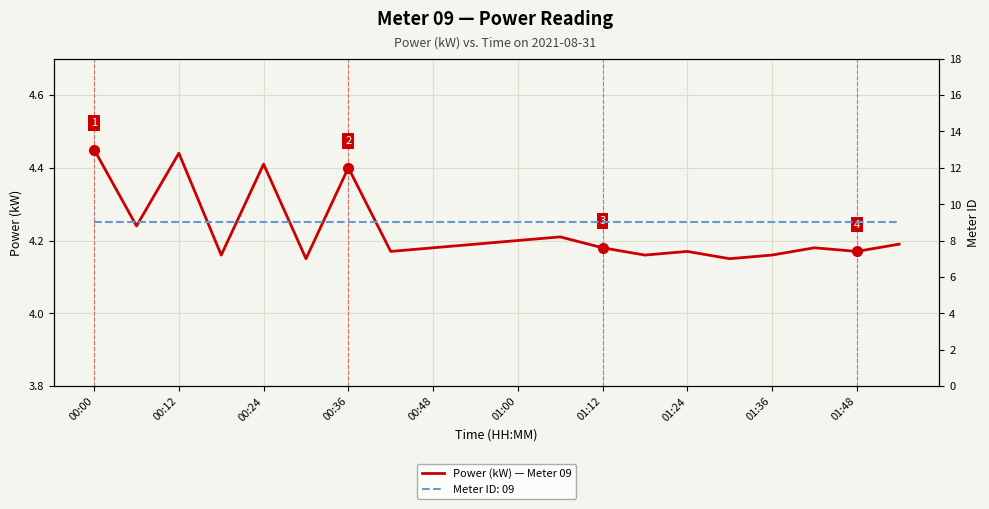

Reading left to right, list all the values displayed in this chart.

4.5	4.2	4.4	4.2	4.4	4.2	4.4	4.2	4.2	4.2	4.2	4.2	4.2	4.2	4.2	4.2	4.2	4.2	4.2	4.2